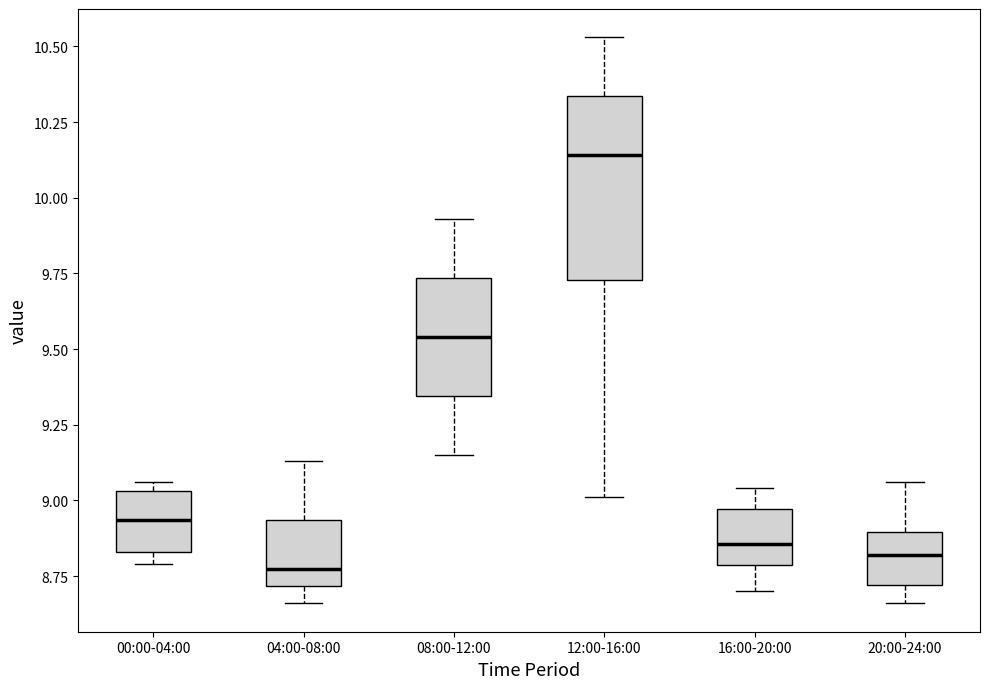

Which box's median line is the highest?

12:00-16:00